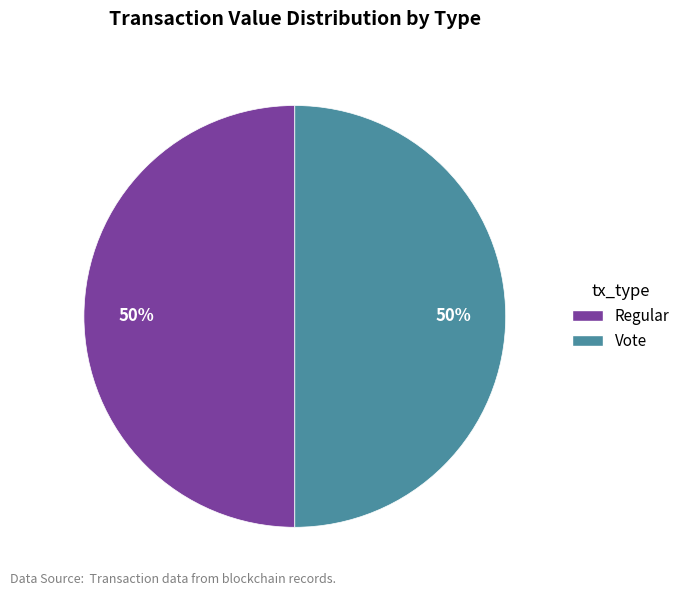

Do Regular and Vote together represent more than half of the pie?

Yes